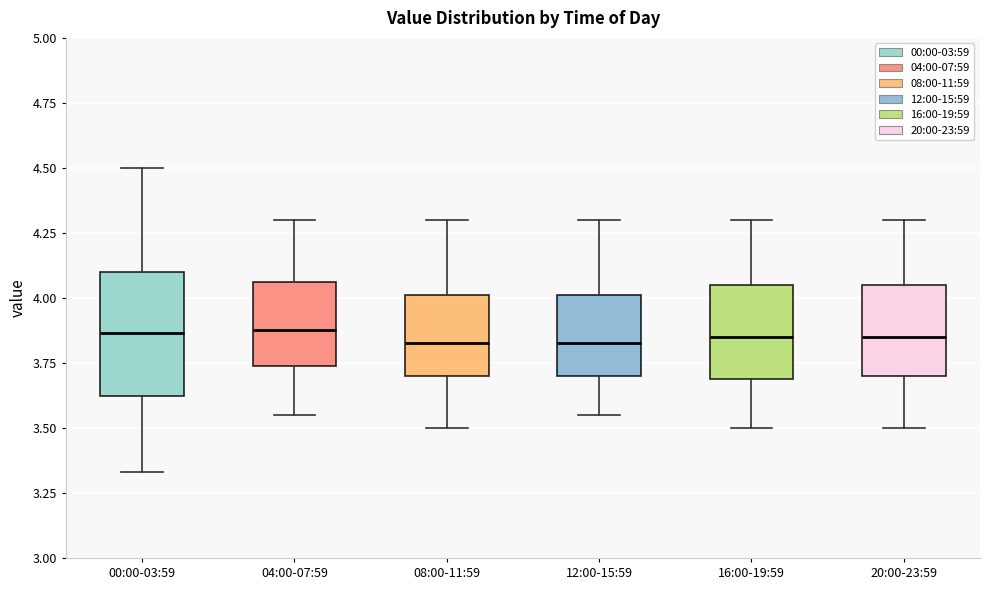

Where does the upper whisker of the box for 20:00-23:59 end on the y-axis? The values are not printed on the chart, so give them approximately, as read against the axis.

4.30